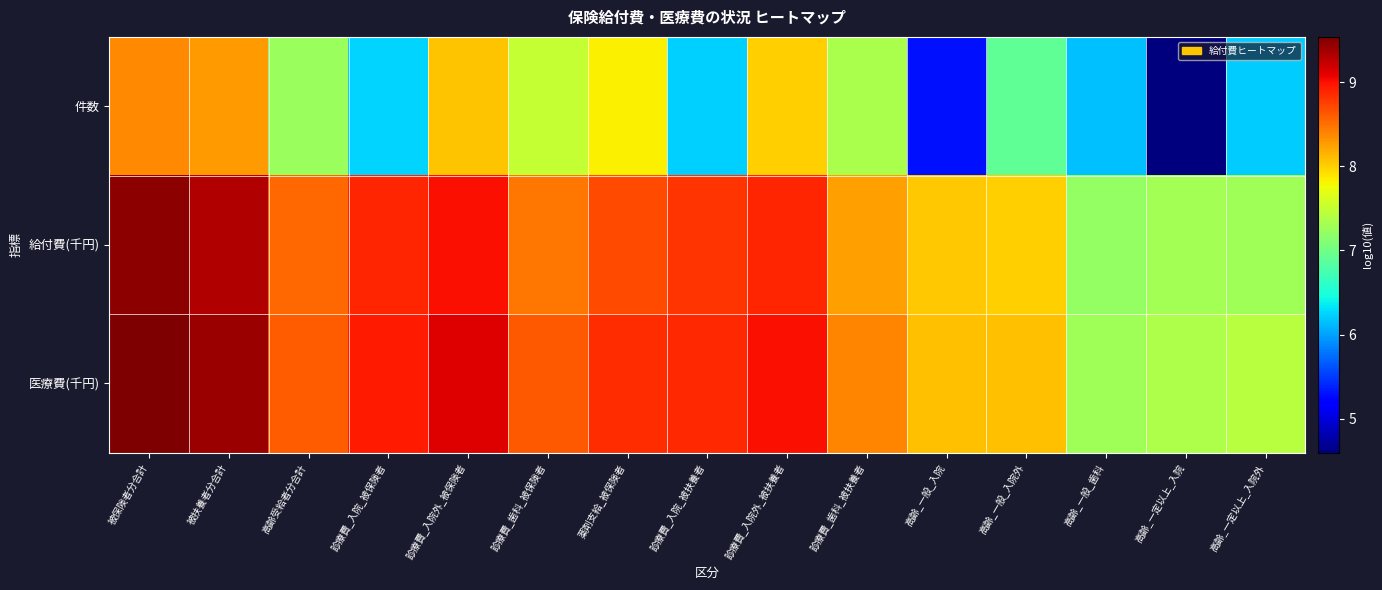

At how many categories does at least one series exceed 4?

15